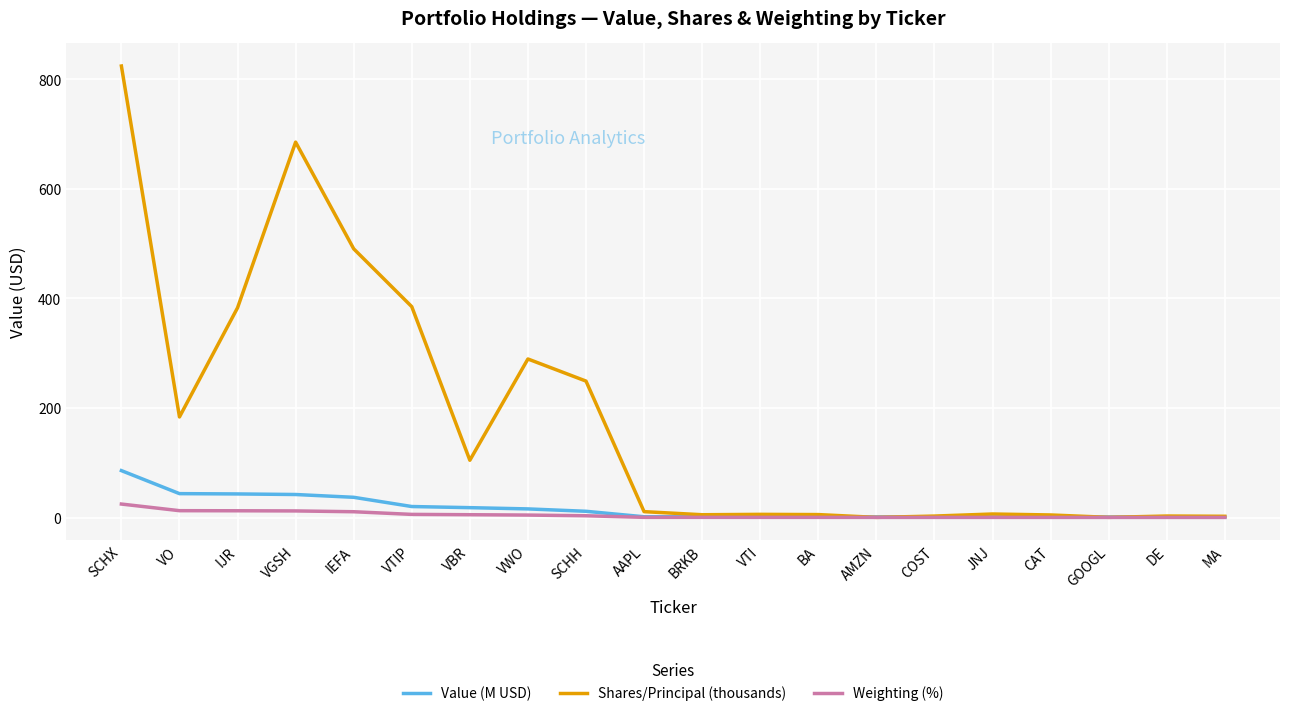

True or false: Shares/Principal (thousands) has a value of 183.6 at VO.

True